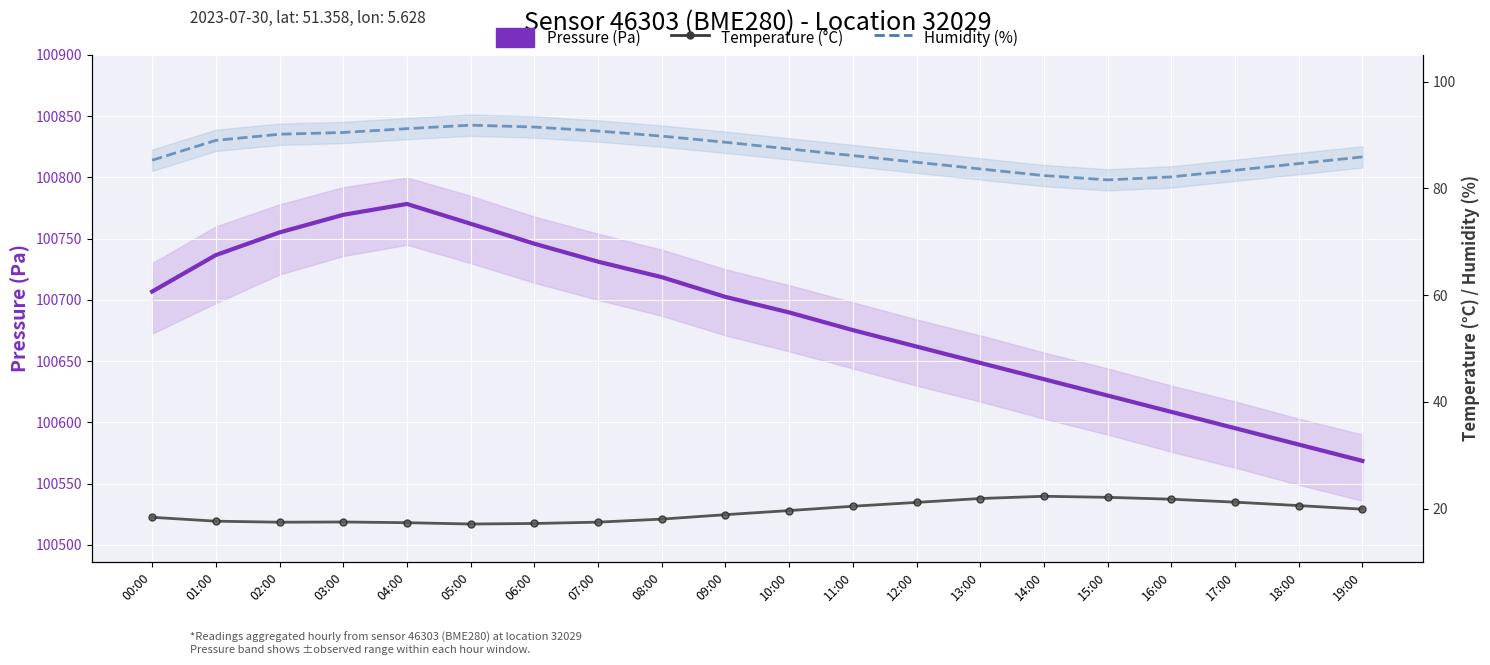

Where is the first local minimum for Humidity (%)?

15:00